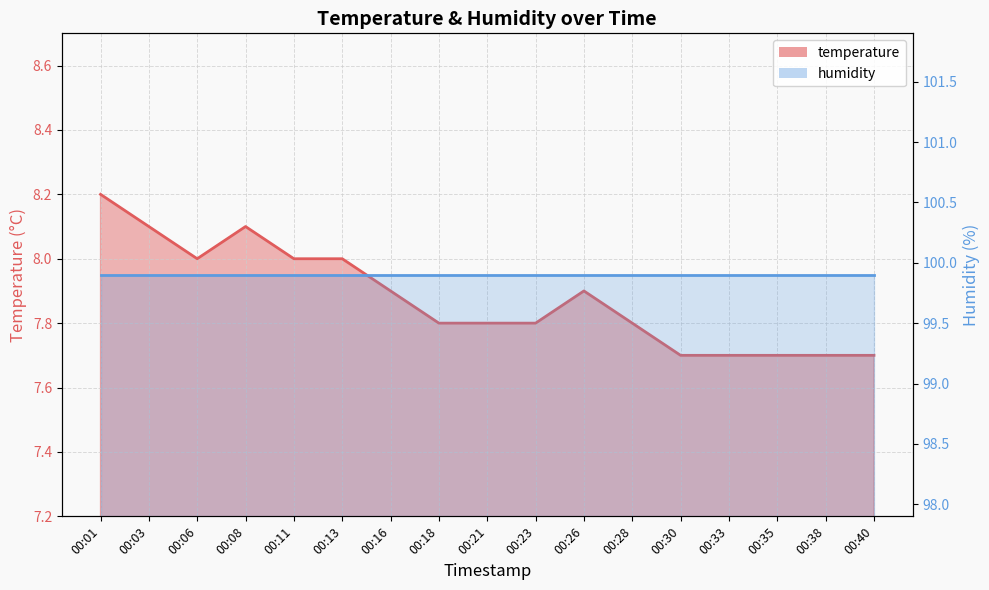

The chart shows a value of 8.1 at 00:03. True or false?

True